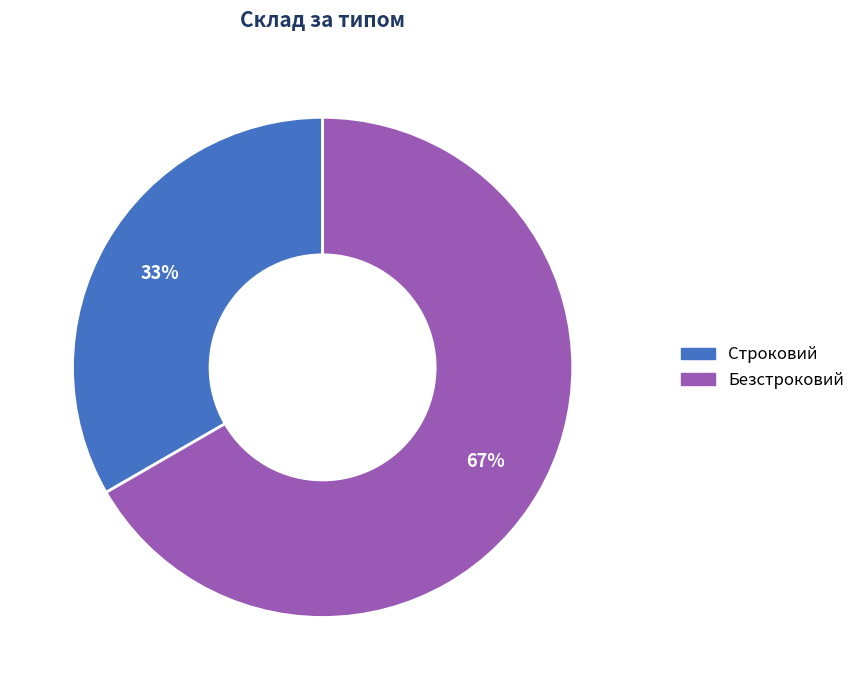

Rank the categories by value from lowest to highest.

Строковий, Безстроковий